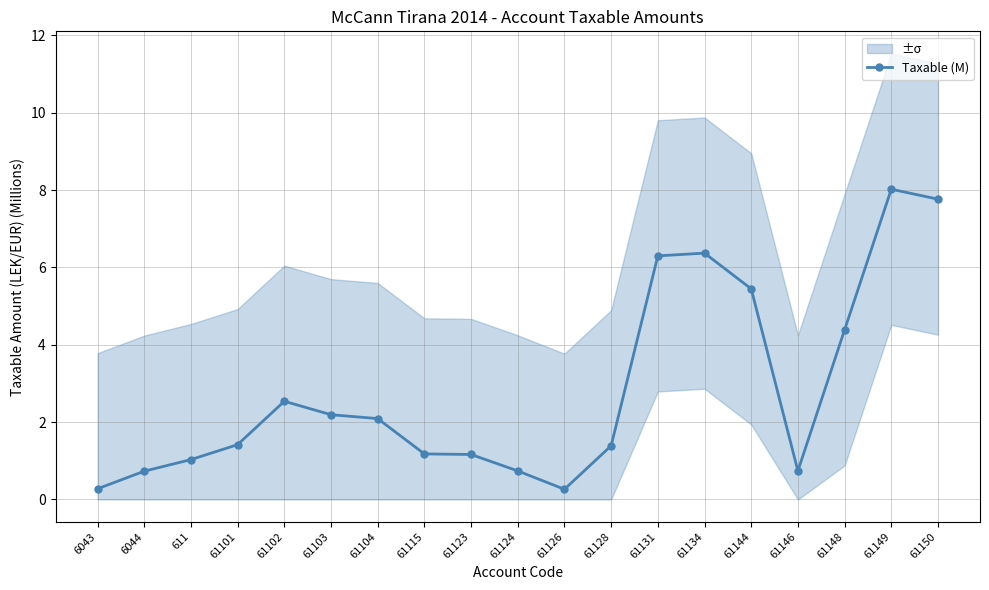

Which has a higher value, 61128 or 61150?

61150